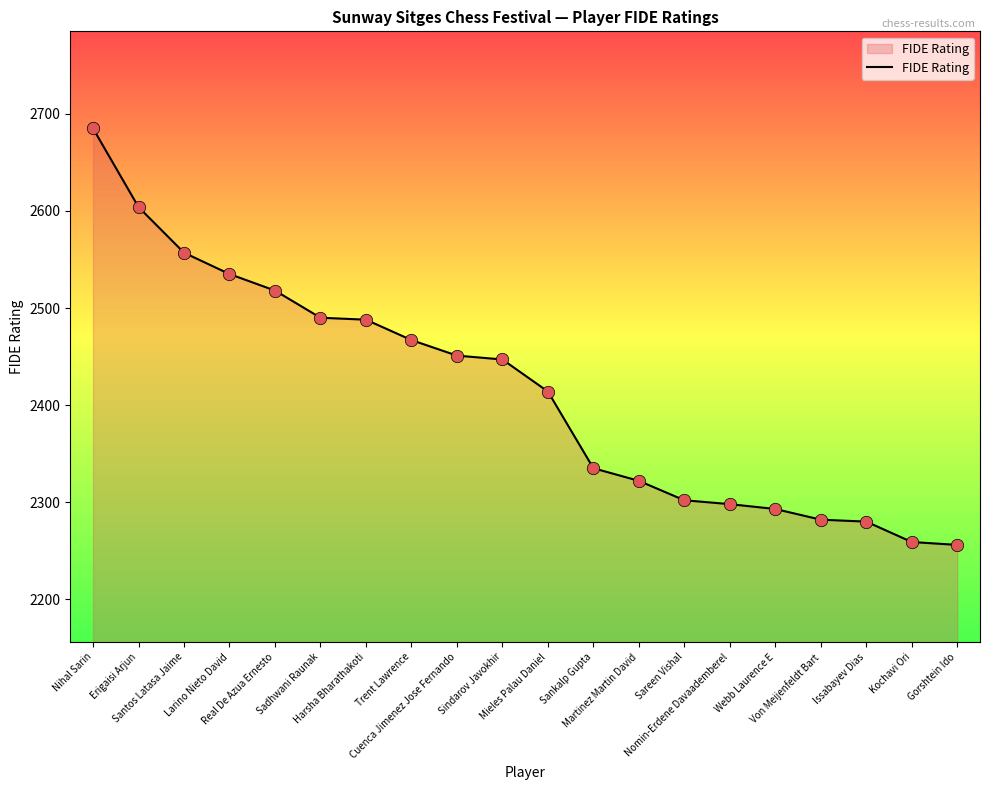

What is the ratio of the value at Erigaisi Arjun to the value at Nihal Sarin?

1.0